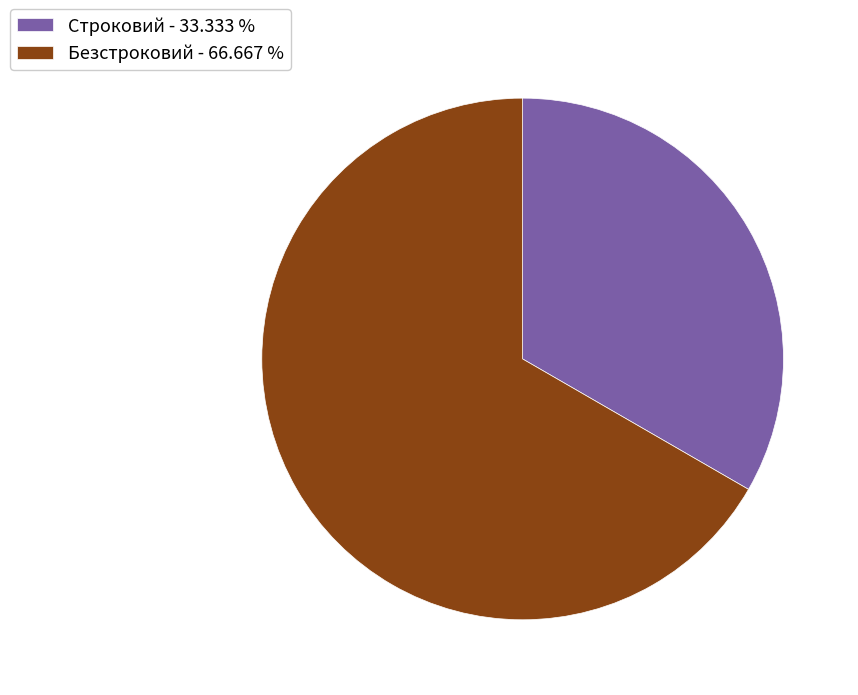

Between Строковий - 33.333 % and Безстроковий - 66.667 %, which is larger?

Безстроковий - 66.667 %